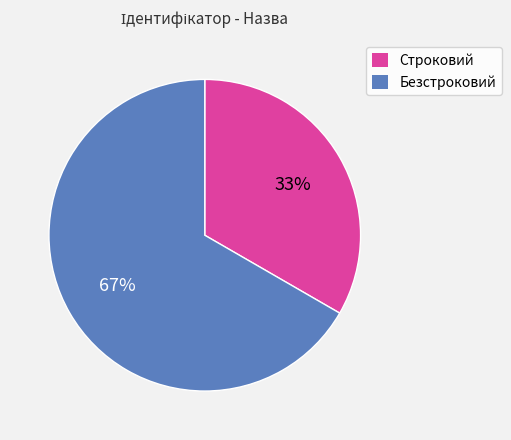

Do Строковий and Безстроковий together represent more than half of the pie?

Yes